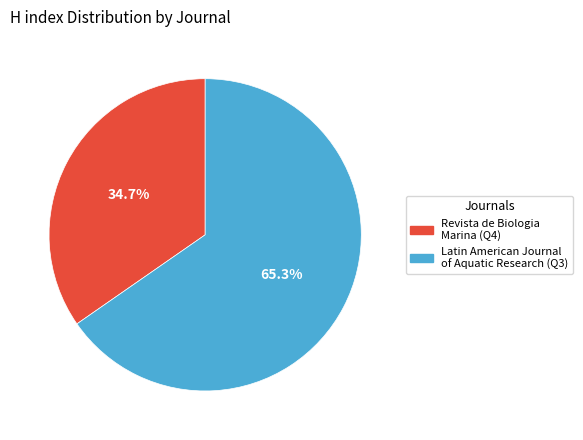

To the nearest percent, what is the average slice percentage?

50%